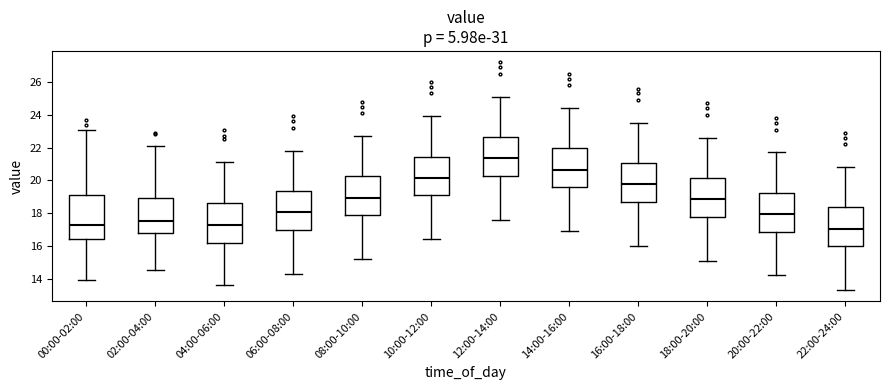

Reading left to right, read every box against the y-axis: the position of its median line, the range the box covers, and the ends of its whiskers. The values are not printed on the chart, so give them approximately, as read against the axis.

00:00-02:00: median 17.2, box 16.4 to 19.2, whiskers 14.0 to 23.0
02:00-04:00: median 17.6, box 16.8 to 19.0, whiskers 14.6 to 22.2
04:00-06:00: median 17.4, box 16.2 to 18.6, whiskers 13.6 to 21.2
06:00-08:00: median 18.0, box 17.0 to 19.4, whiskers 14.4 to 21.8
08:00-10:00: median 19.0, box 17.8 to 20.2, whiskers 15.2 to 22.8
10:00-12:00: median 20.2, box 19.0 to 21.4, whiskers 16.4 to 24.0
12:00-14:00: median 21.4, box 20.2 to 22.6, whiskers 17.6 to 25.2
14:00-16:00: median 20.6, box 19.6 to 22.0, whiskers 17.0 to 24.4
16:00-18:00: median 19.8, box 18.6 to 21.0, whiskers 16.0 to 23.6
18:00-20:00: median 18.8, box 17.8 to 20.2, whiskers 15.2 to 22.6
20:00-22:00: median 18.0, box 16.8 to 19.2, whiskers 14.2 to 21.8
22:00-24:00: median 17.0, box 16.0 to 18.4, whiskers 13.4 to 20.8